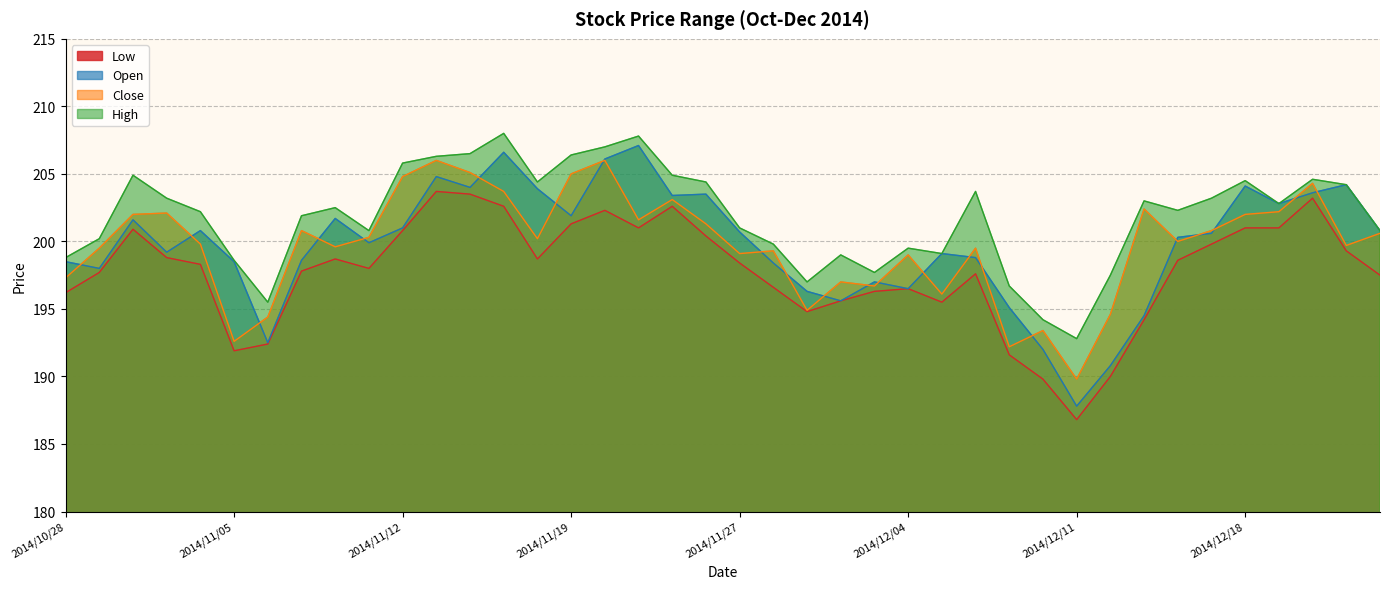

Which series has the largest total across all categories?

High